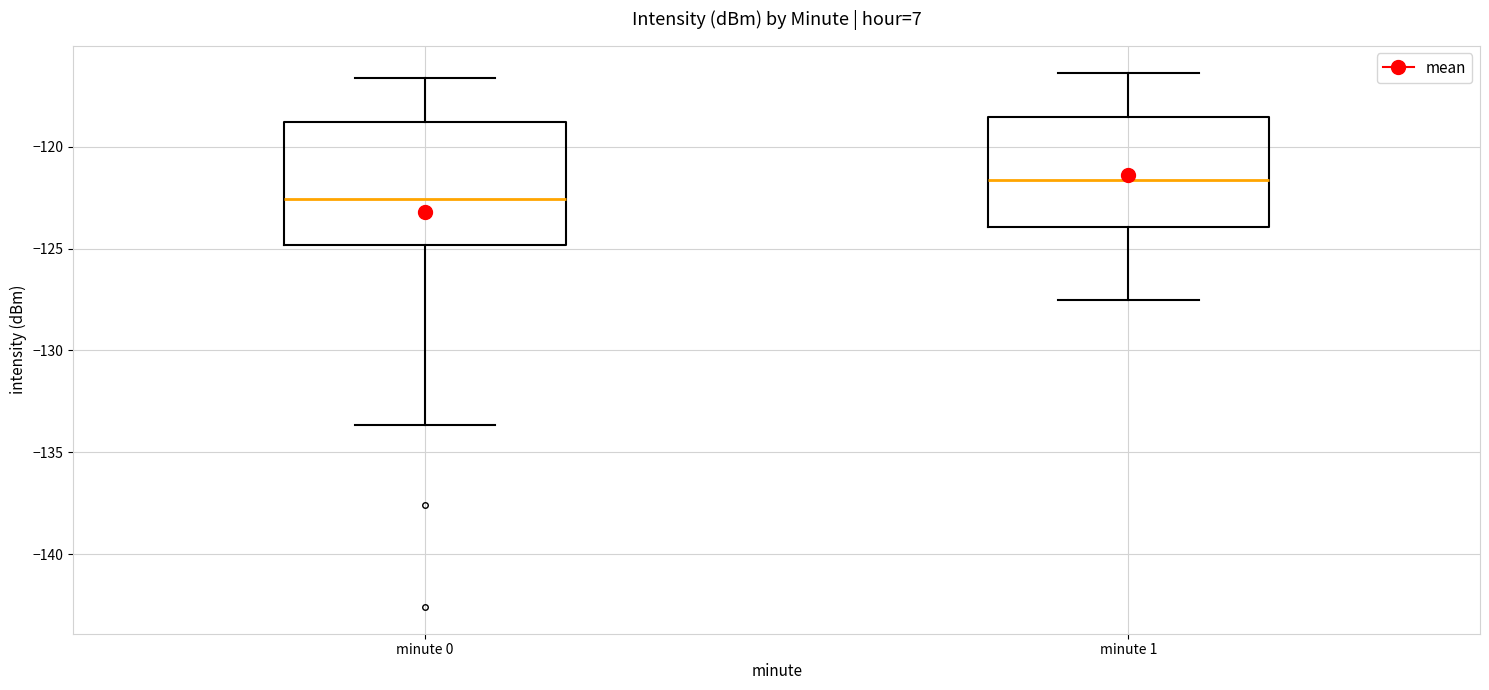

Comparing the boxes themselves (not the whiskers), which one is the tallest?

minute 0